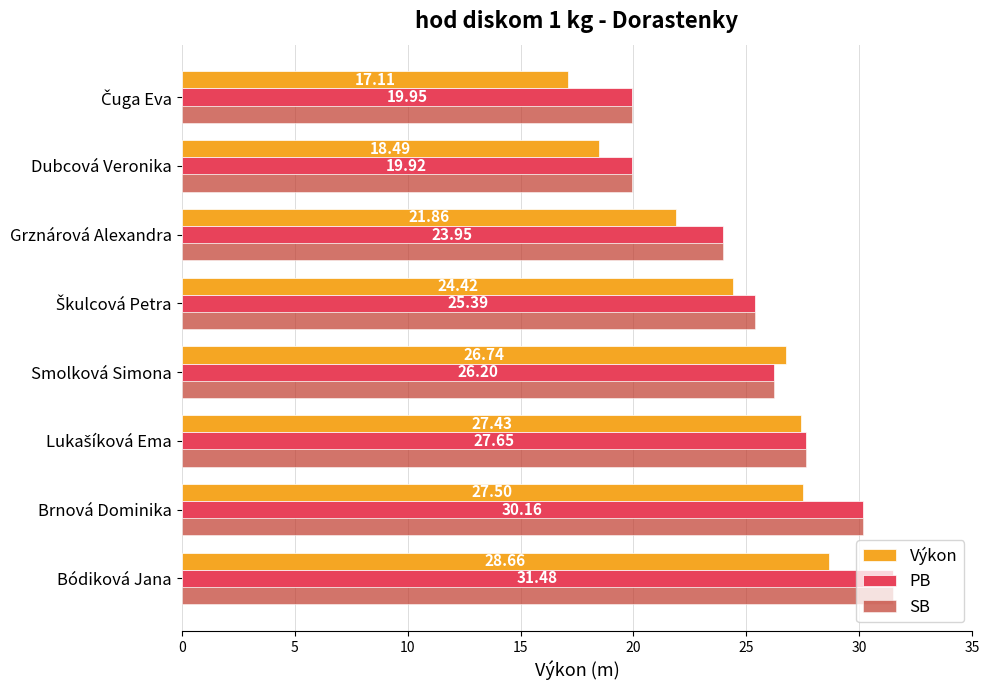

What is the greatest value displayed?

31.5